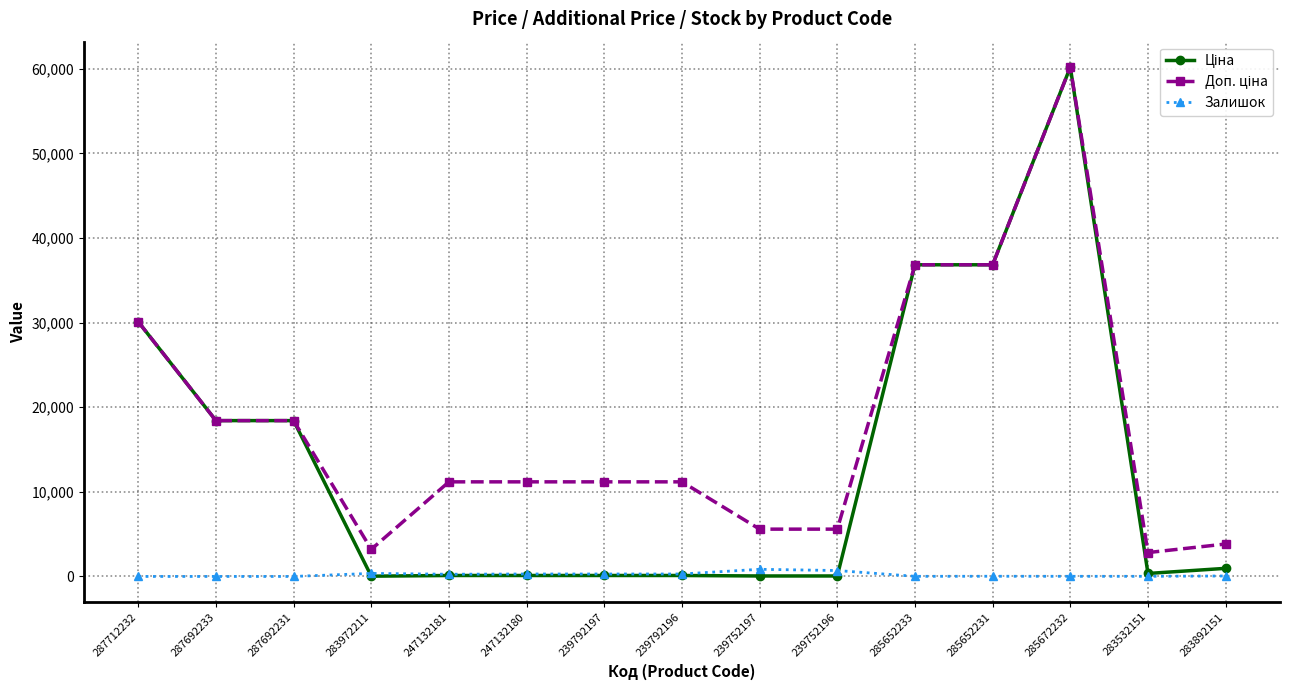

True or false: Залишок has more than 0 interior local peaks.

True